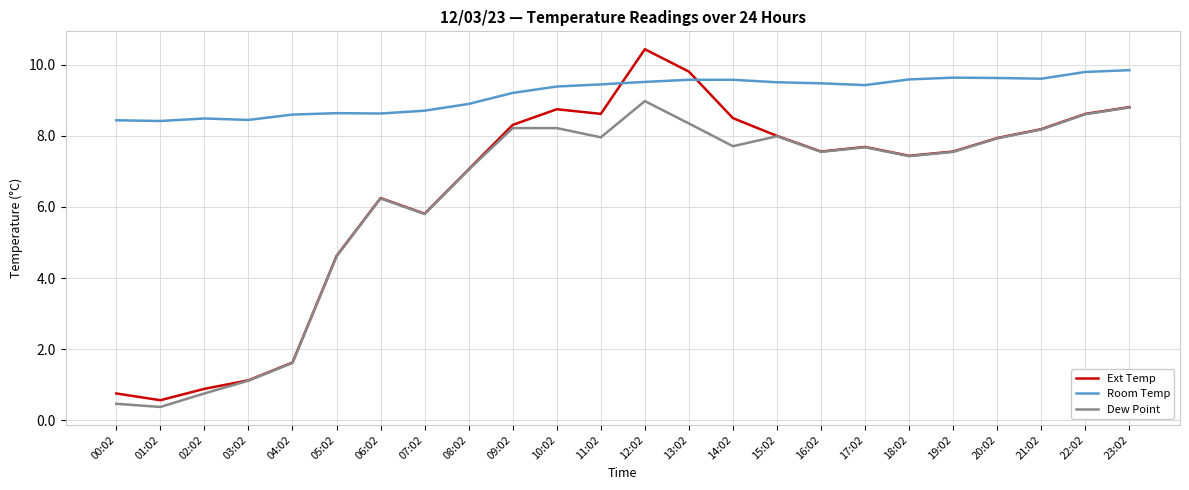

How many lines are shown in the chart?

3